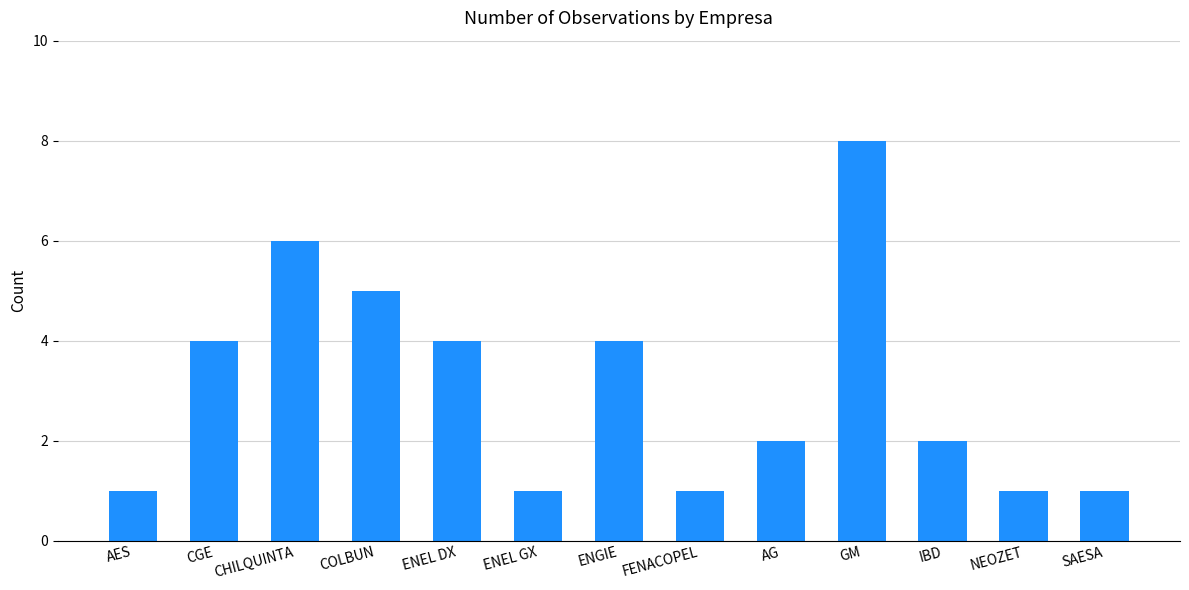

What is the maximum value shown in the chart?

8